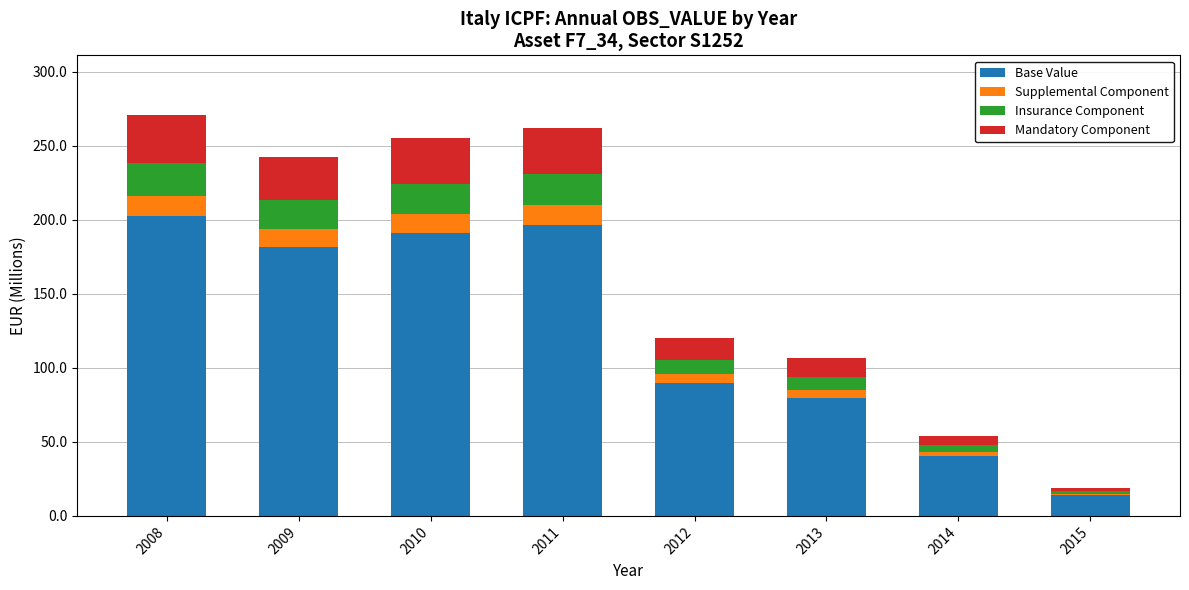

What is the total value across all series at 2011?

262.3